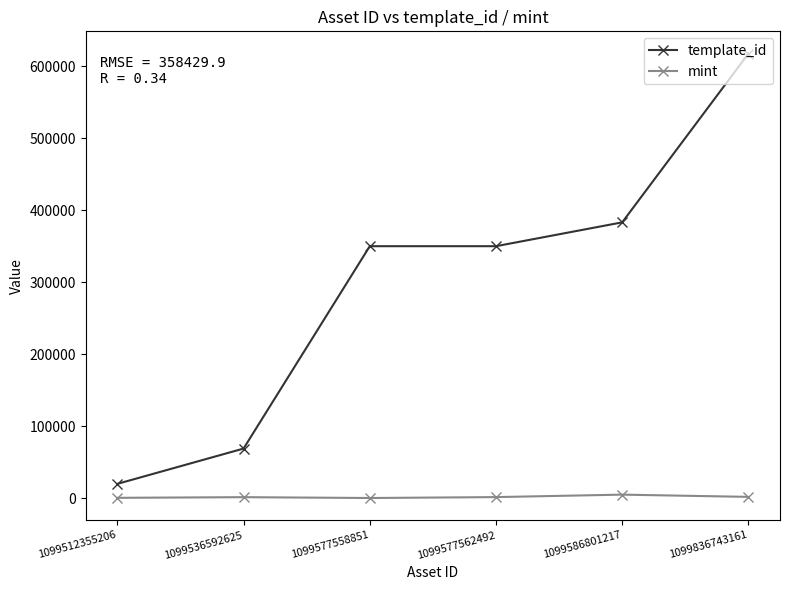

Which category has the highest value across all series?

1099836743161